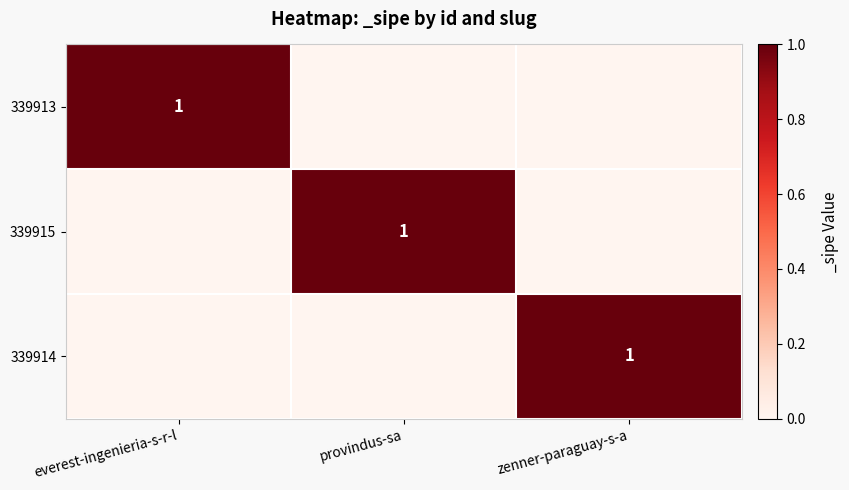

True or false: 339914 has a value of 1 at zenner-paraguay-s-a.

True